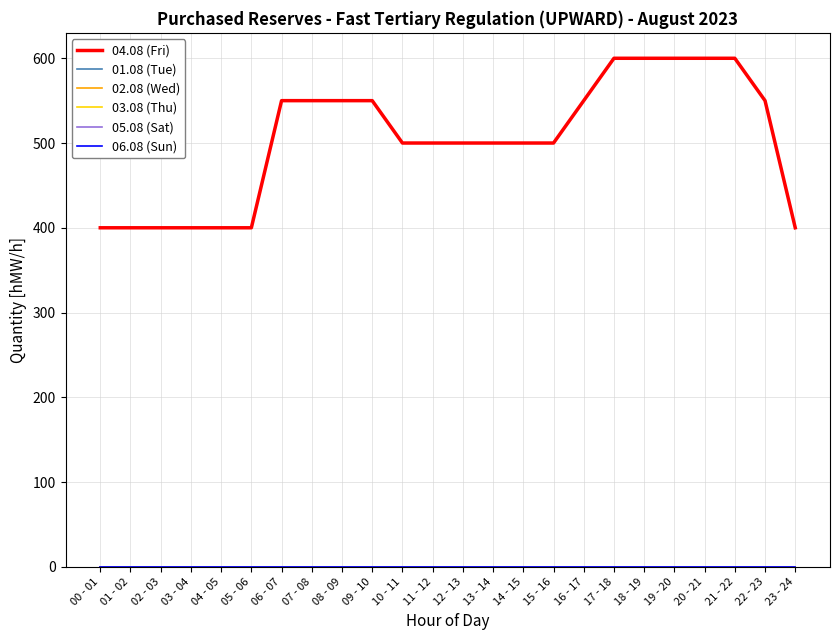

Is the value of 05.08 (Sat) at 04 - 05 greater than the value of 02.08 (Wed) at 04 - 05?

No